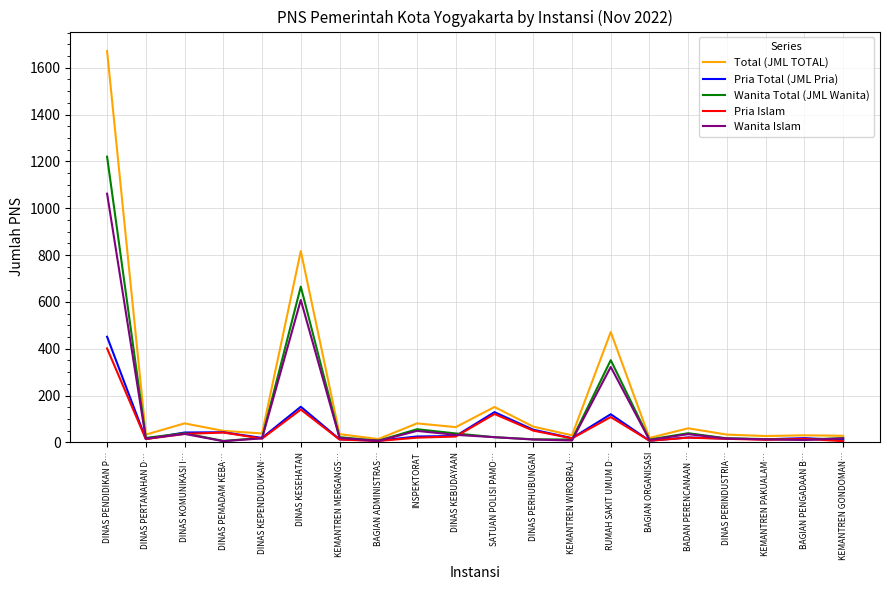

At which category does the chart reach its peak across all series?

DINAS PENDIDIKAN P…